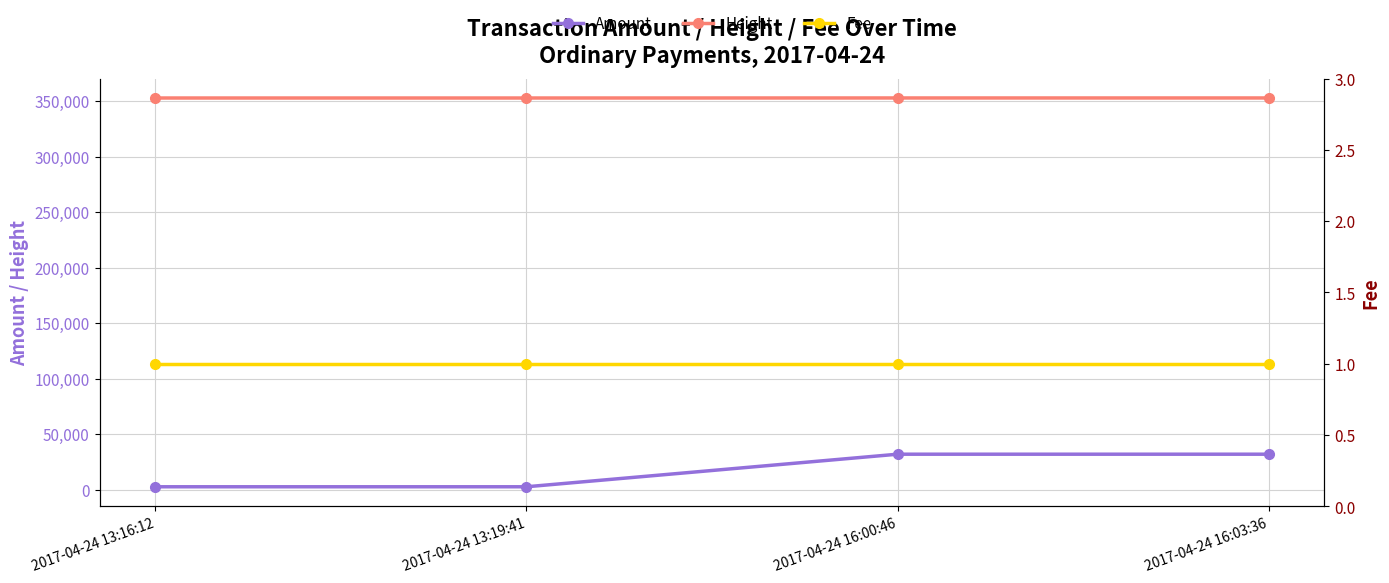

Is this an area chart (filled region under the line)?

No